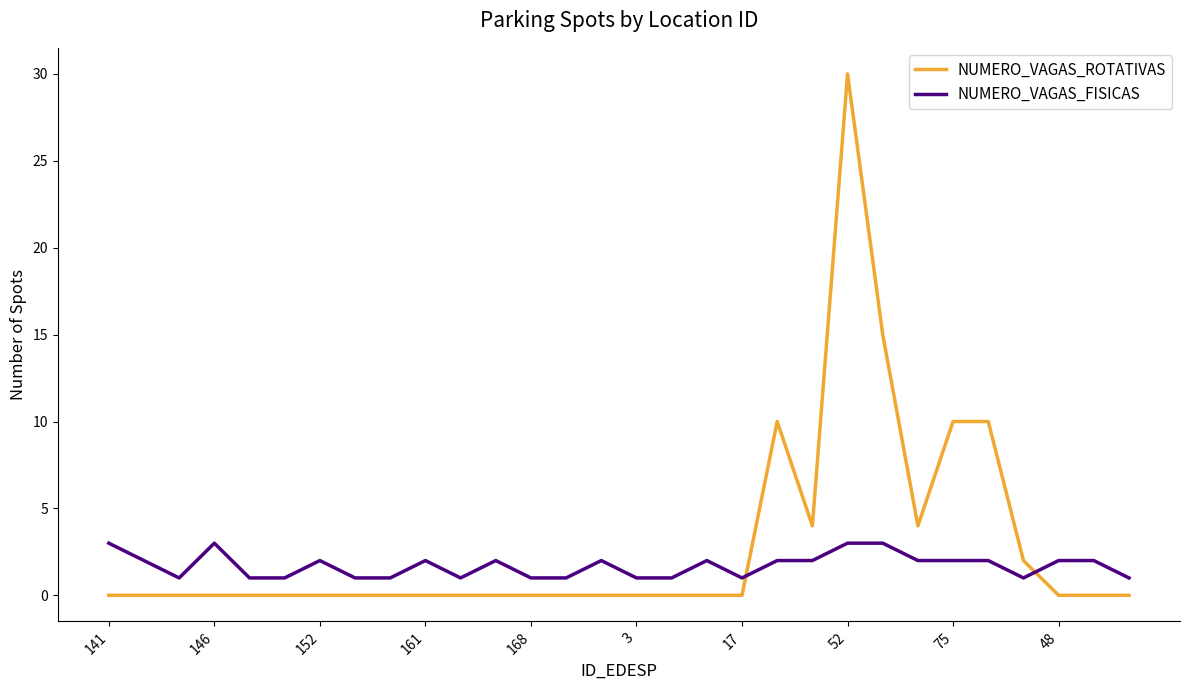

How many intersections are there between NUMERO_VAGAS_FISICAS and NUMERO_VAGAS_ROTATIVAS?

2